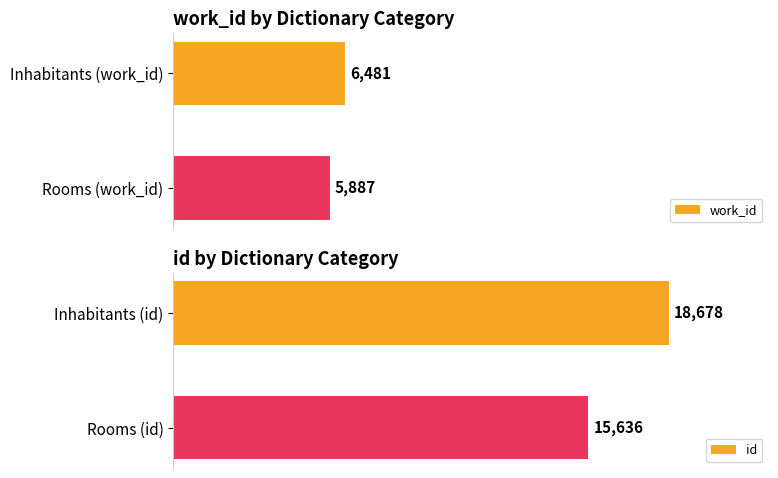

Where is work_id nearest to the value 6184?

Rooms (work_id)